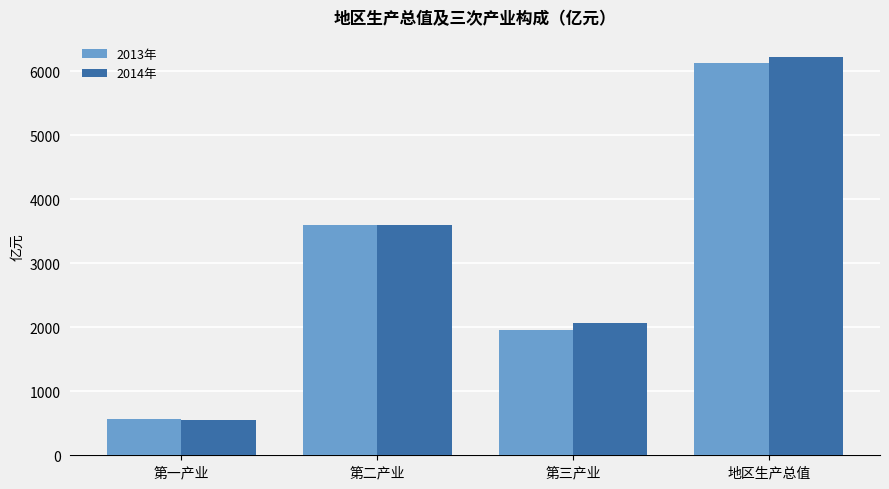

Reading left to right, extract all data points from this chart.

2013年: 563.4	3593.4	1964.4	6121.2
2014年: 558.7	3595.2	2071.4	6225.3